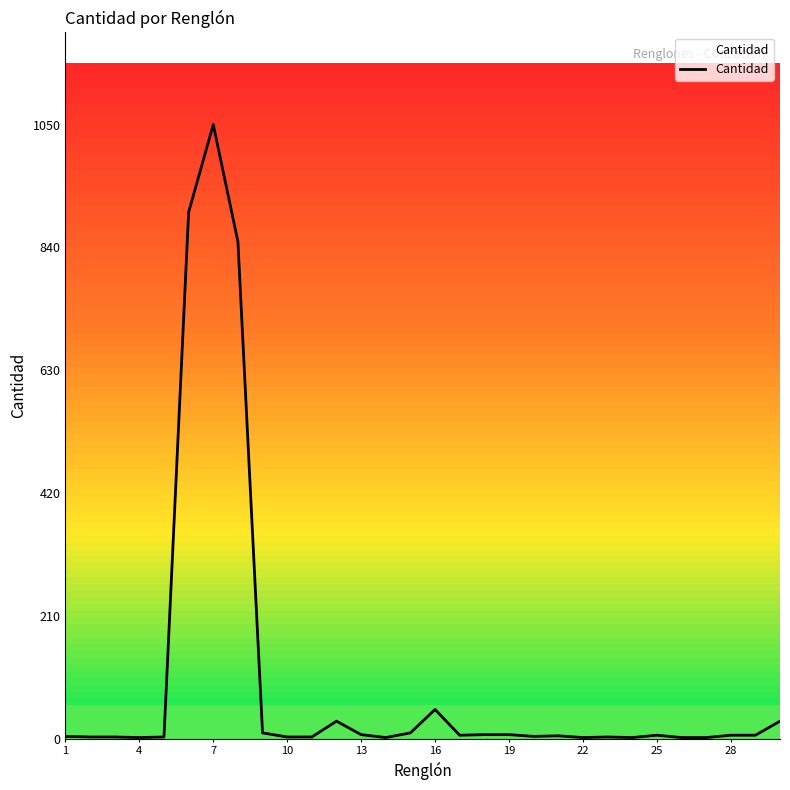

What is the greatest value displayed?

1050